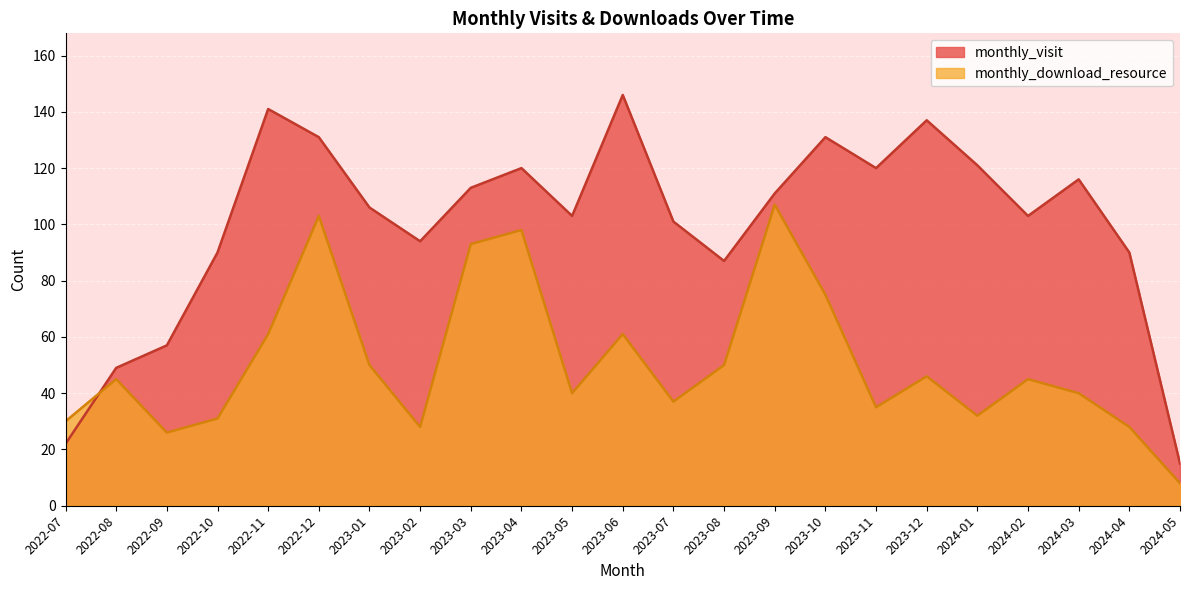

Which series has the largest total across all categories?

monthly_visit